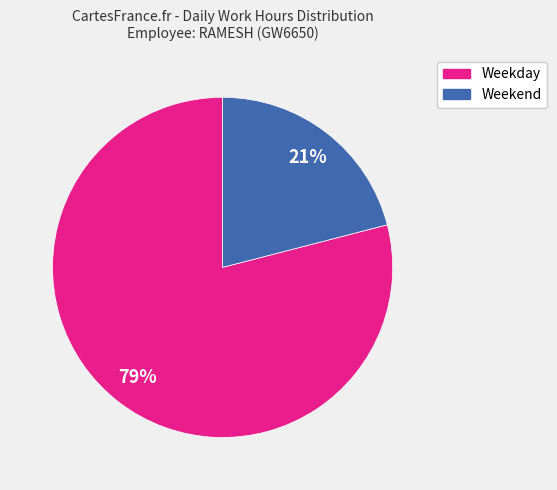

To the nearest percent, what is the difference between the largest and smallest slice percentages?

58%